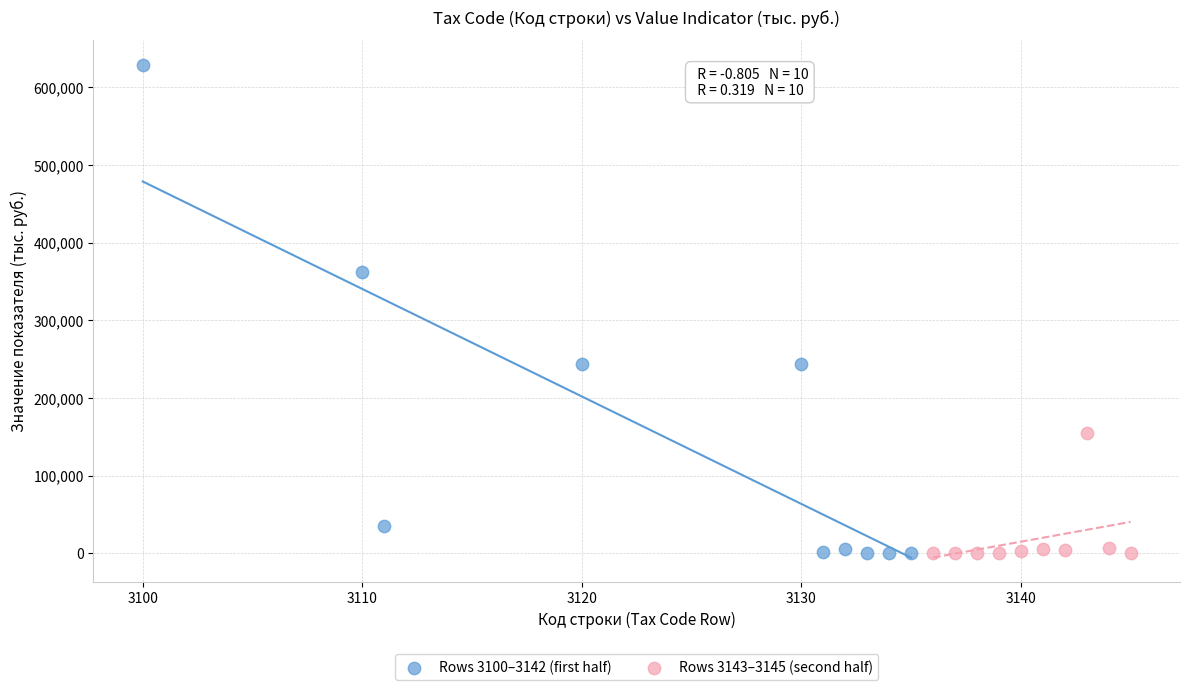

Which series contains the highest Y value?

Rows 3100–3142 (first half)